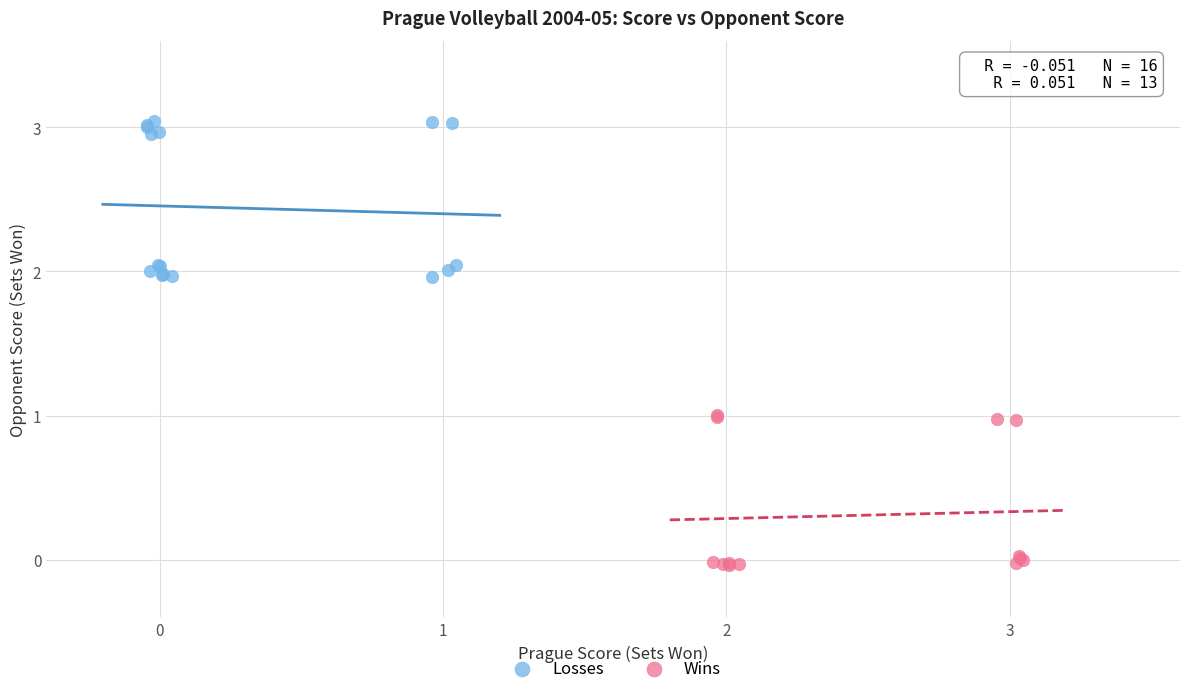

Which series contains the highest Y value?

Losses